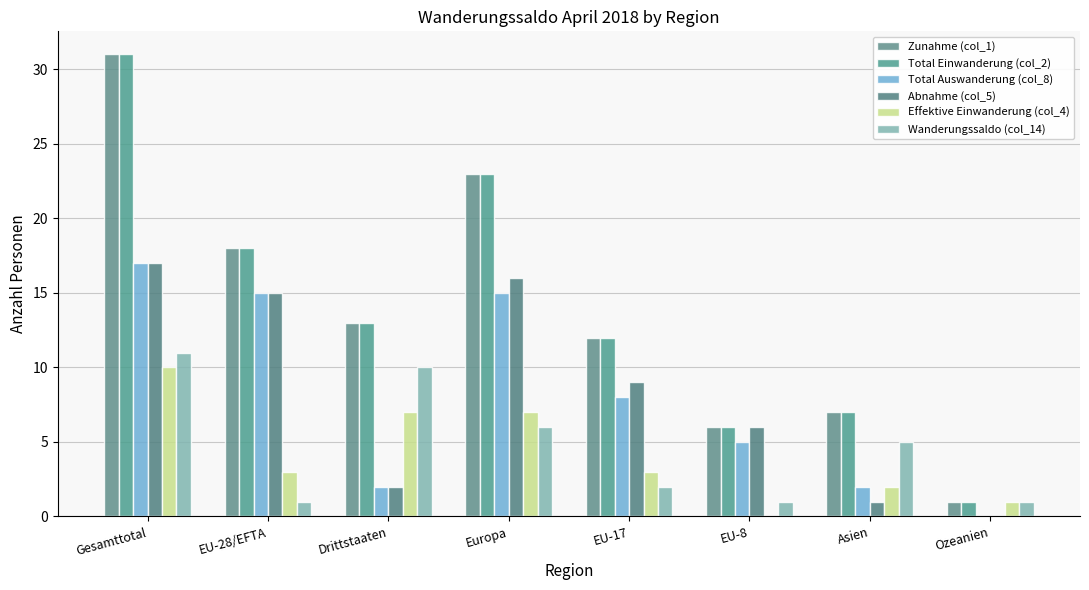

Count the number of data series in this chart.

6